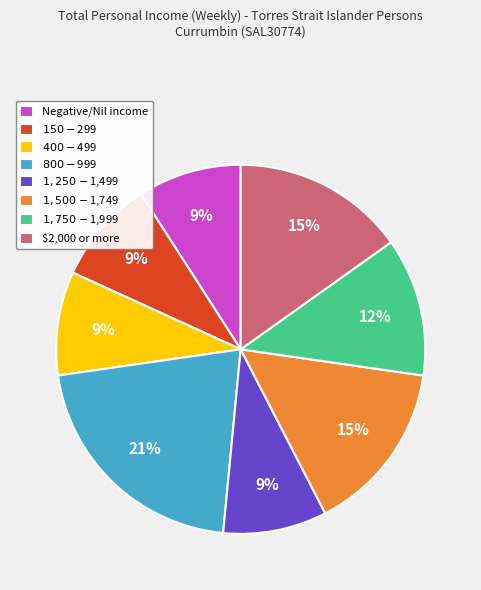

Is there any slice that represents more than half of the pie?

No